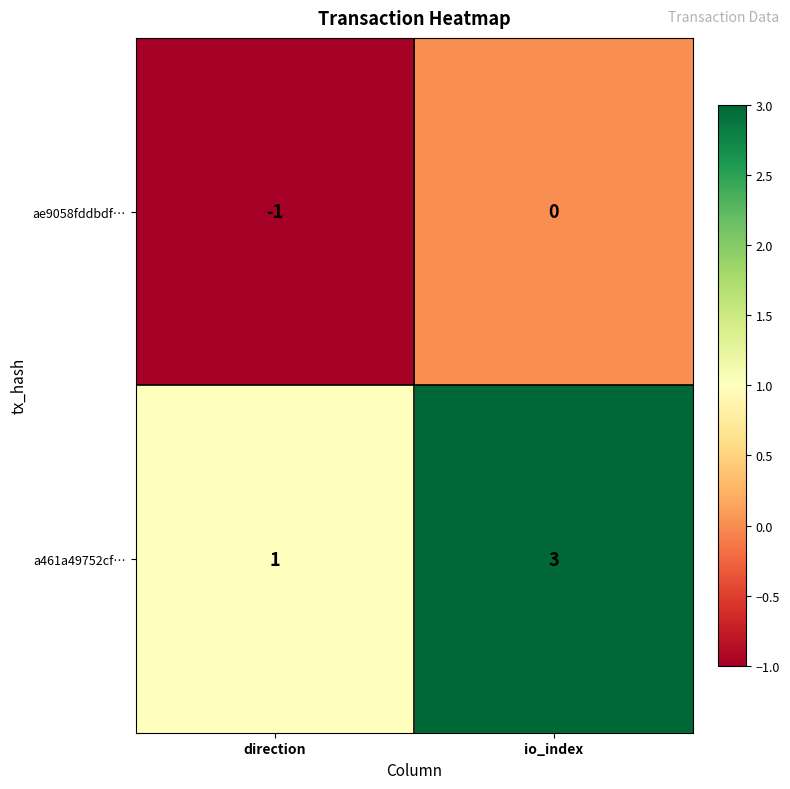

Which series has the largest total across all categories?

a461a49752cf…